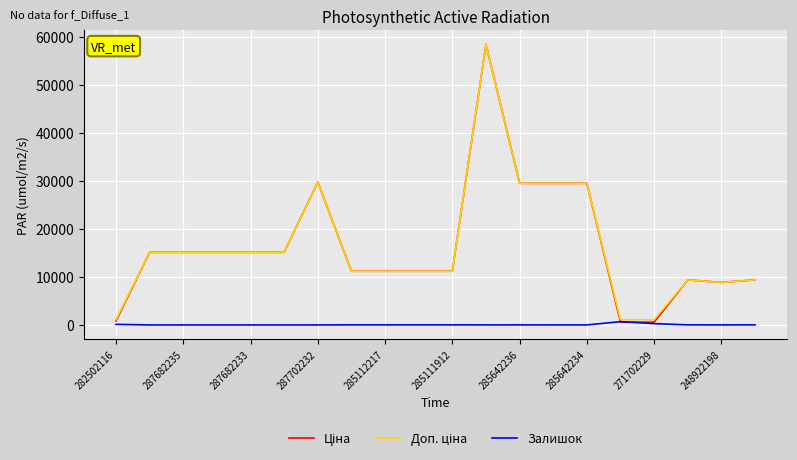

What is the greatest value displayed?

58426.5